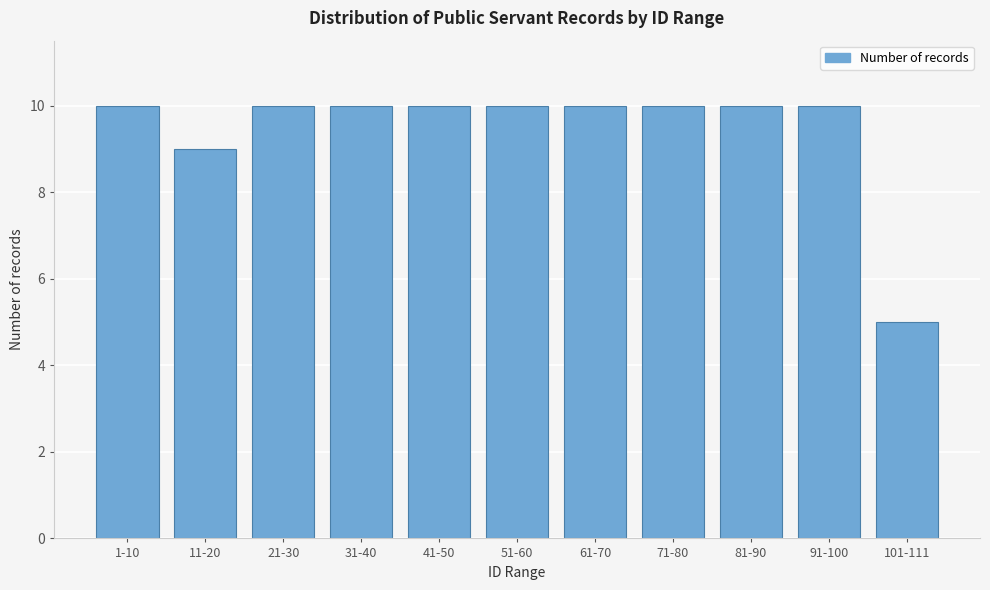

Reading left to right, list all the values displayed in this chart.

10	9	10	10	10	10	10	10	10	10	5